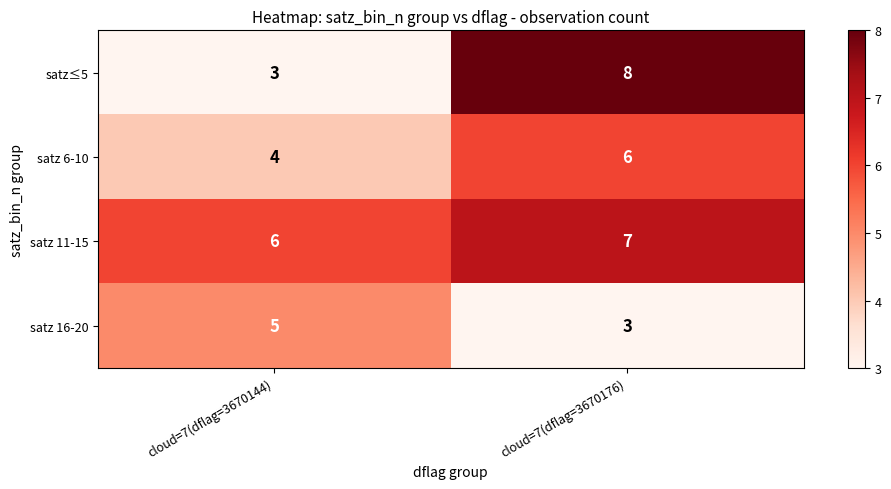

What is the maximum value shown in the chart?

8